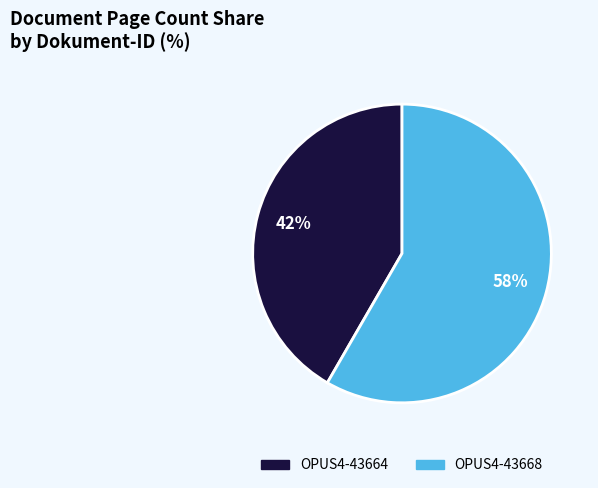

True or false: OPUS4-43664 accounts for 36% of the total.

False